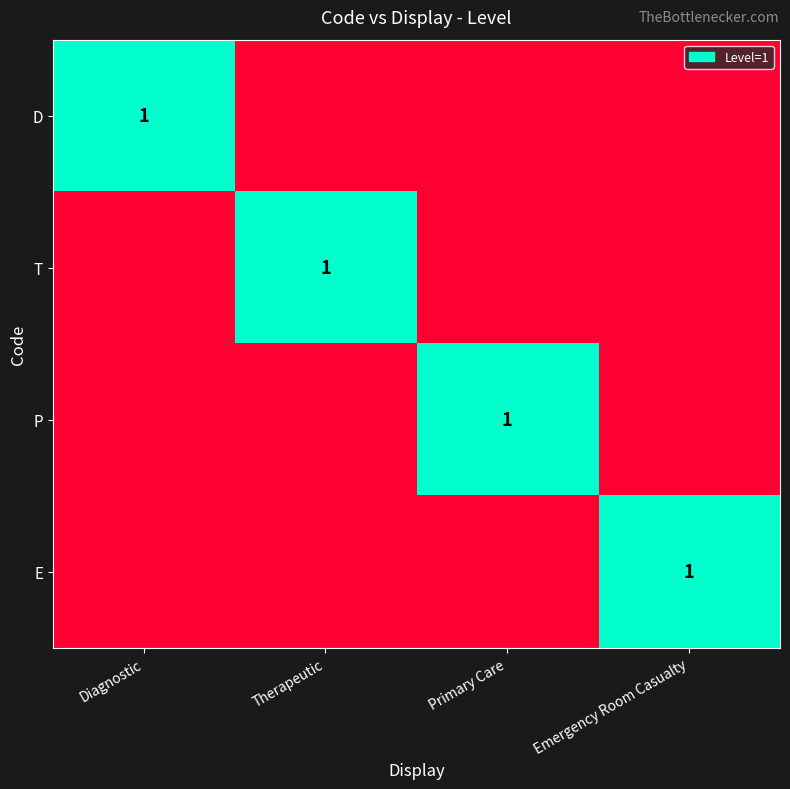

The value of D at Diagnostic is 1. True or false?

True